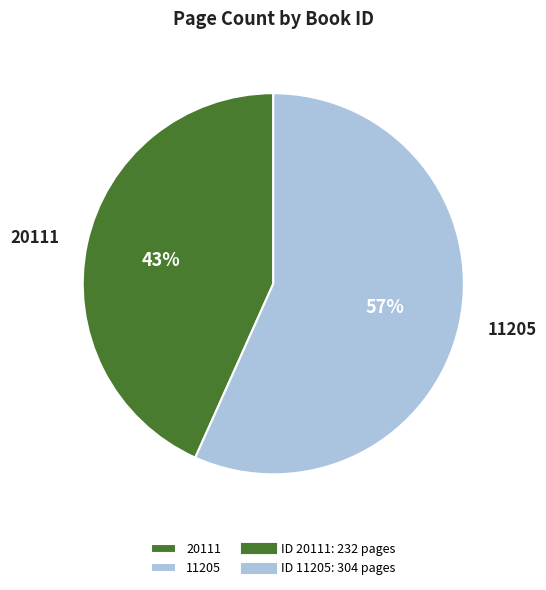

Between 20111 and 11205, which is larger?

11205